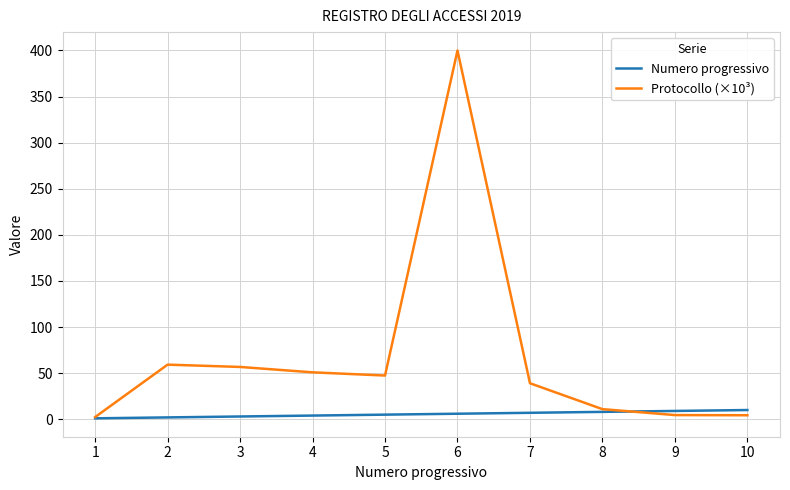

At which category is the sum across all series the highest?

6